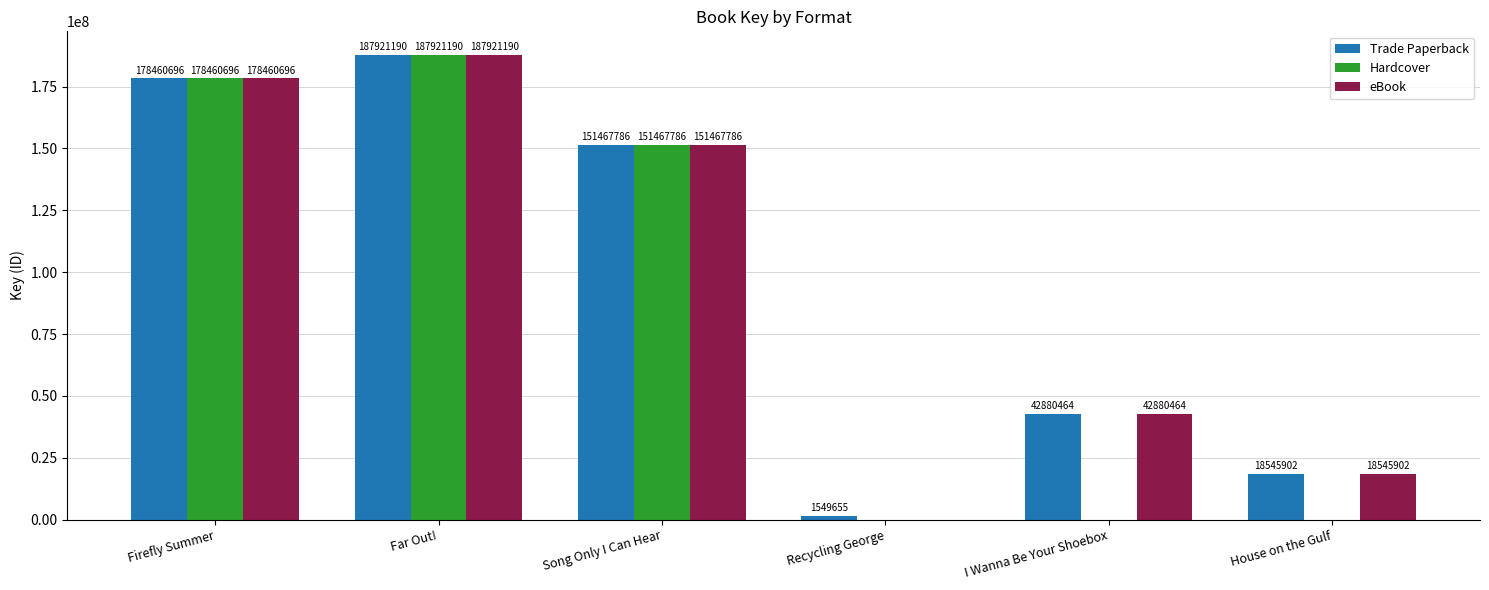

What is the maximum value for eBook?

187921190